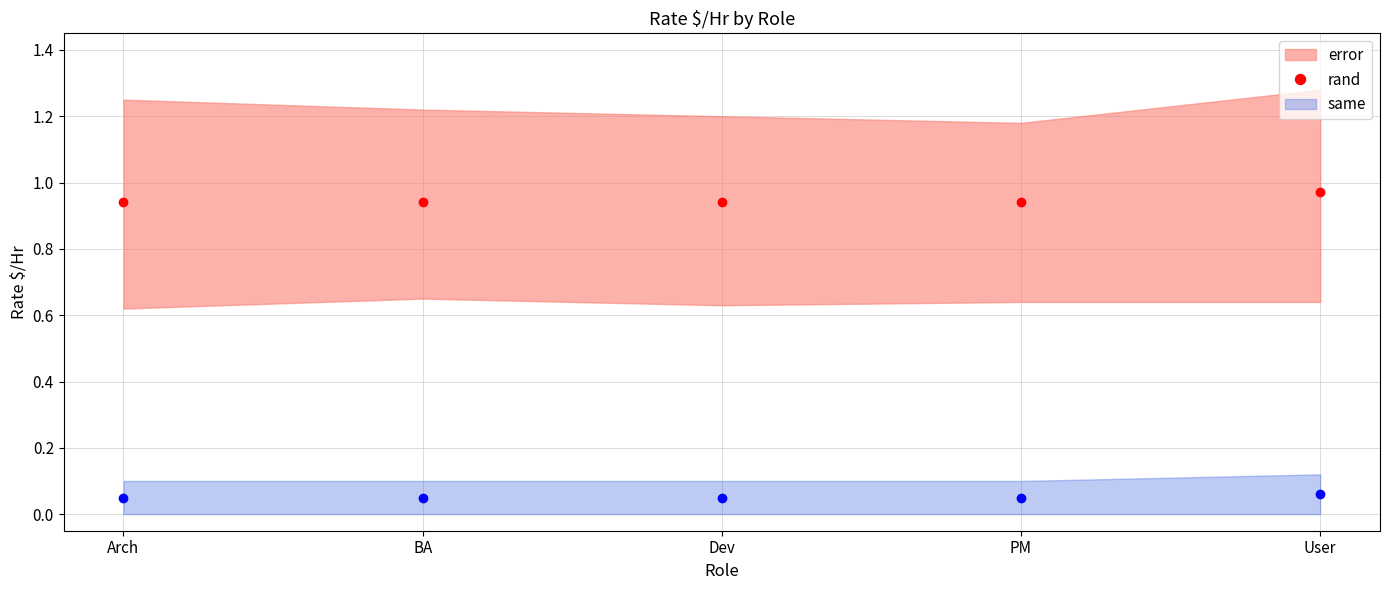

Which series has the largest total across all categories?

rand